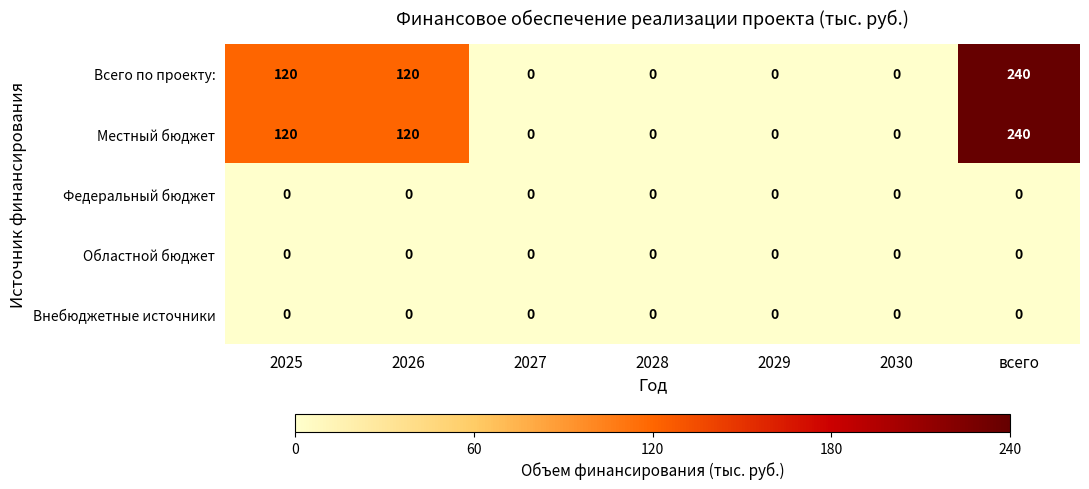

What is the total value across all series at 2025?

240